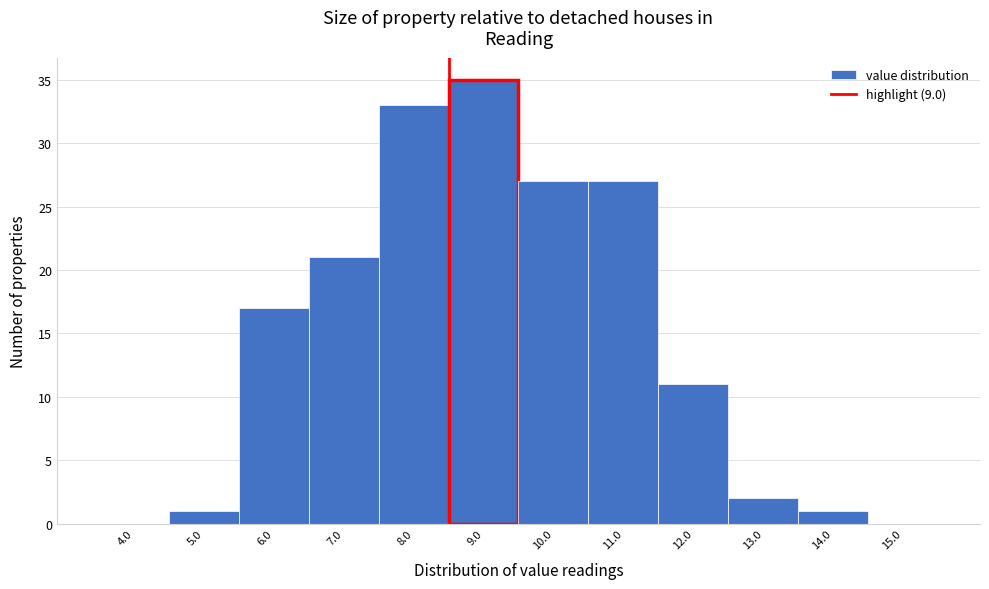

Reading right to left, what are all the values shown in this chart?

15.0=0	14.0=1	13.0=2	12.0=11	11.0=27	10.0=27	9.0=35	8.0=33	7.0=21	6.0=17	5.0=1	4.0=0